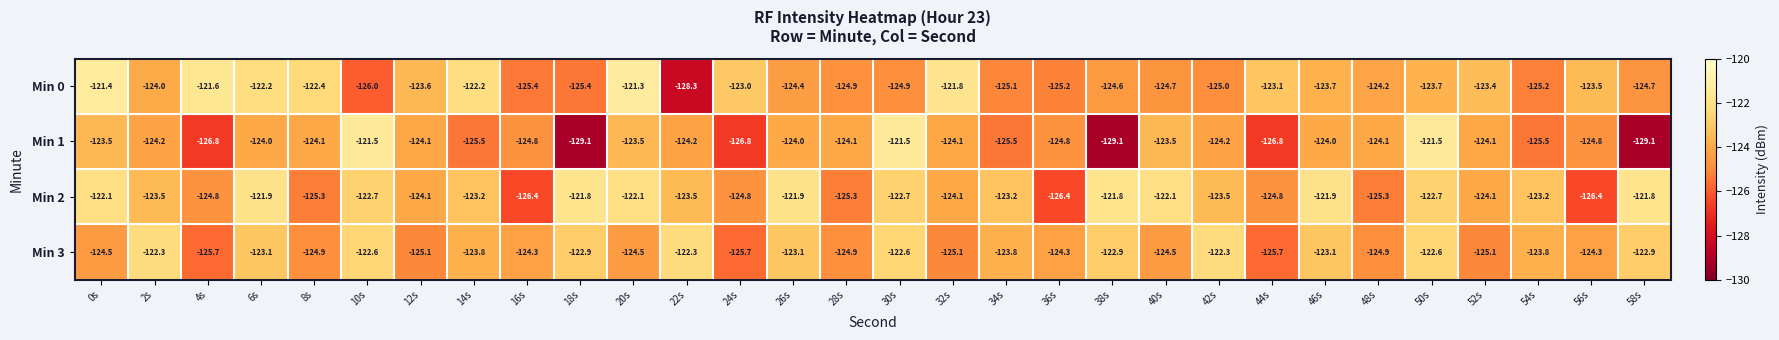

What is the total value across all series at 32s?

-495.1